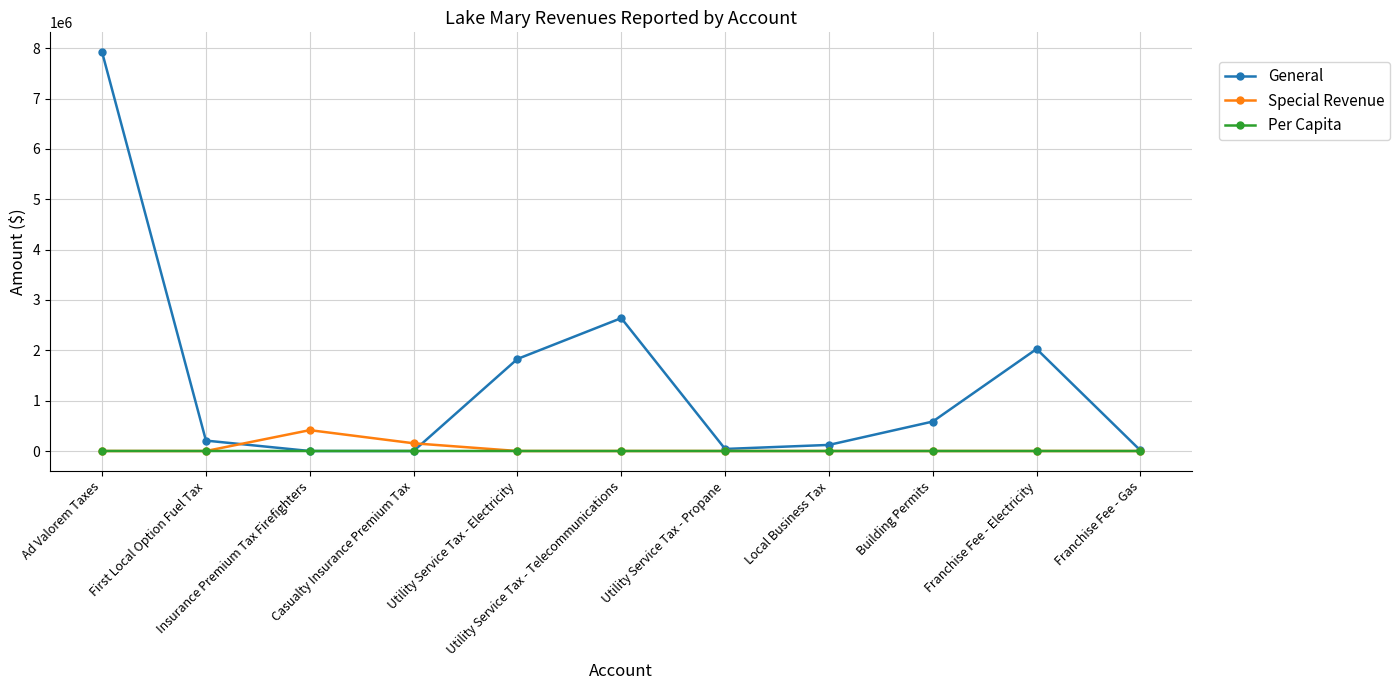

True or false: Special Revenue and General intersect in this chart.

True